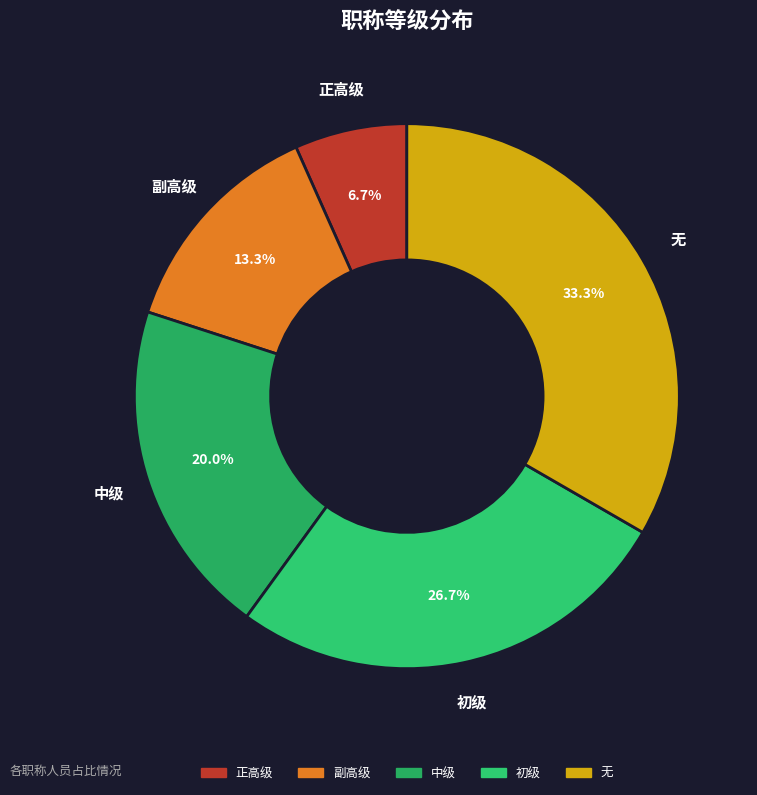

Which has a higher value, 副高级 or 正高级?

副高级